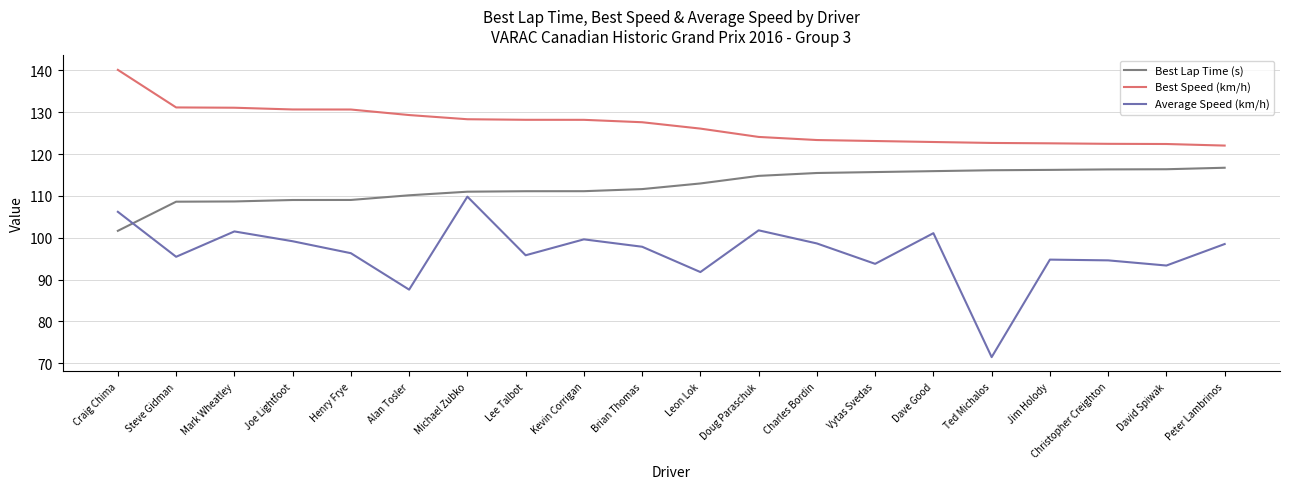

True or false: Best Lap Time (s) and Best Speed (km/h) cross at least once.

False